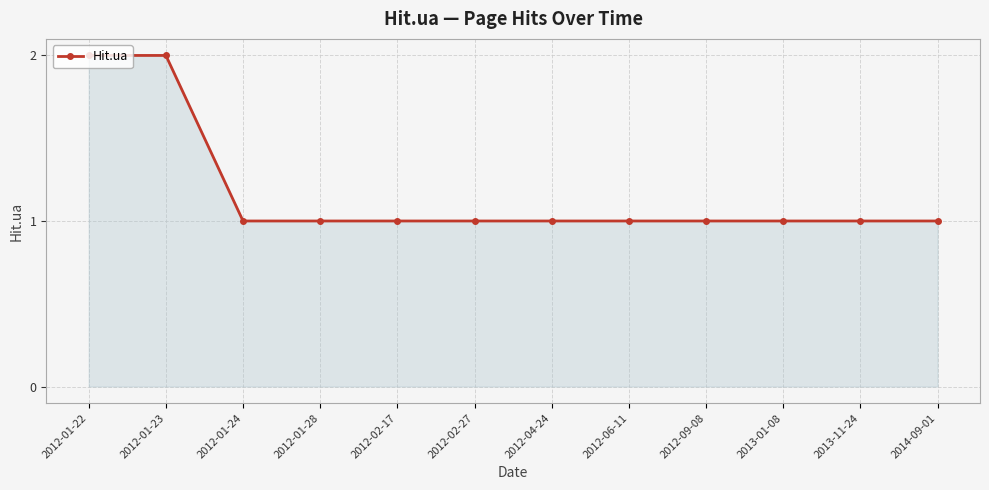

What is the label of the 12th point from the left?

2014-09-01